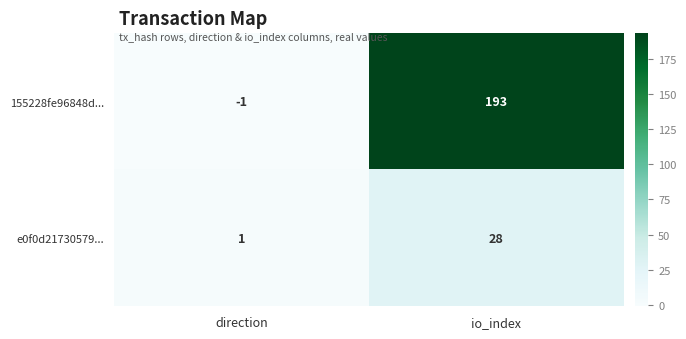

How many series are shown in this chart?

2